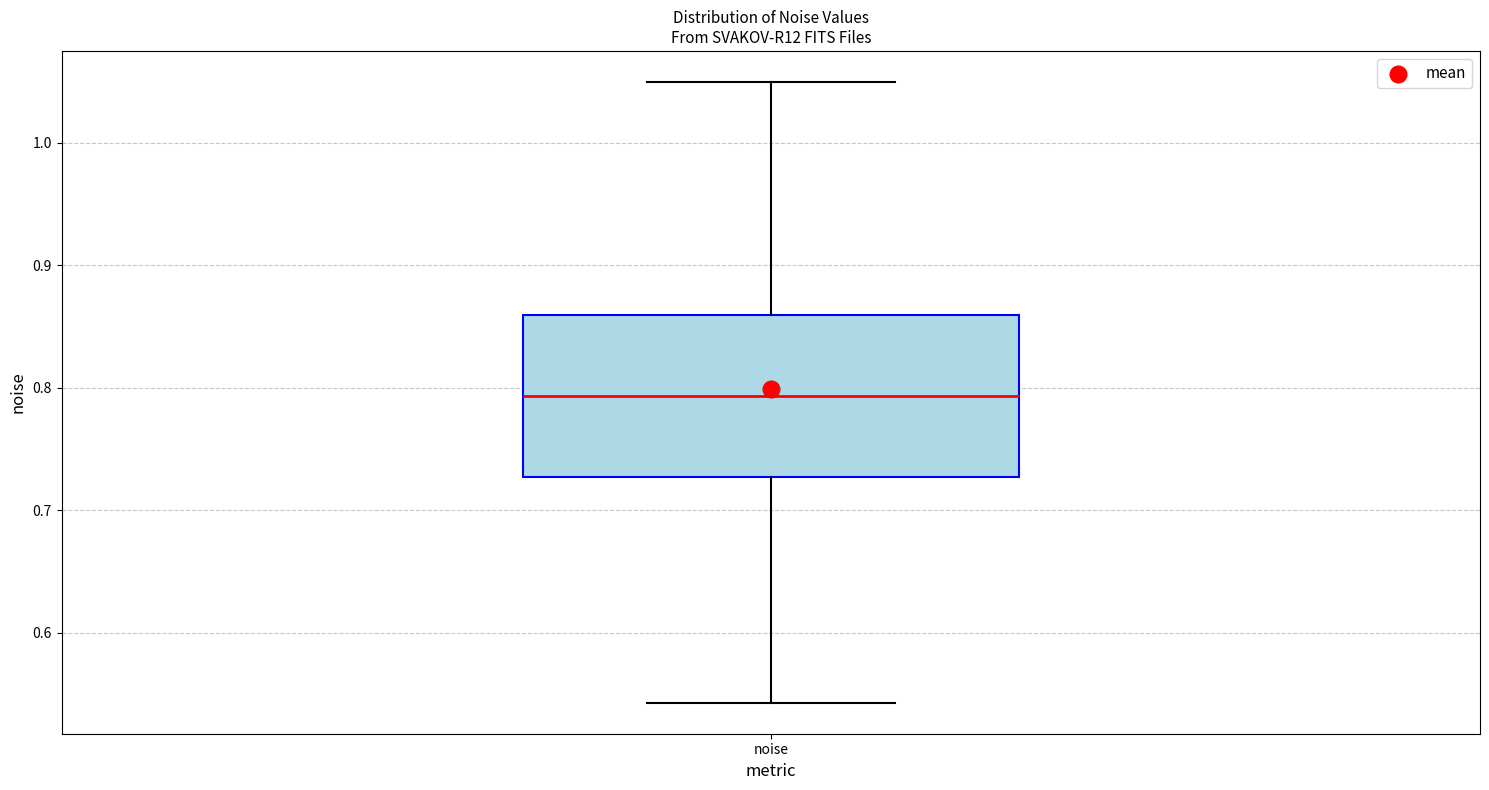

Transcribe this box plot: give where the median line is, the range the box spans, and where the two whiskers end, as read against the y-axis. The values are not printed on the chart, so give them approximately, as read against the axis.

median 0.79, box 0.73 to 0.86, whiskers 0.54 to 1.05